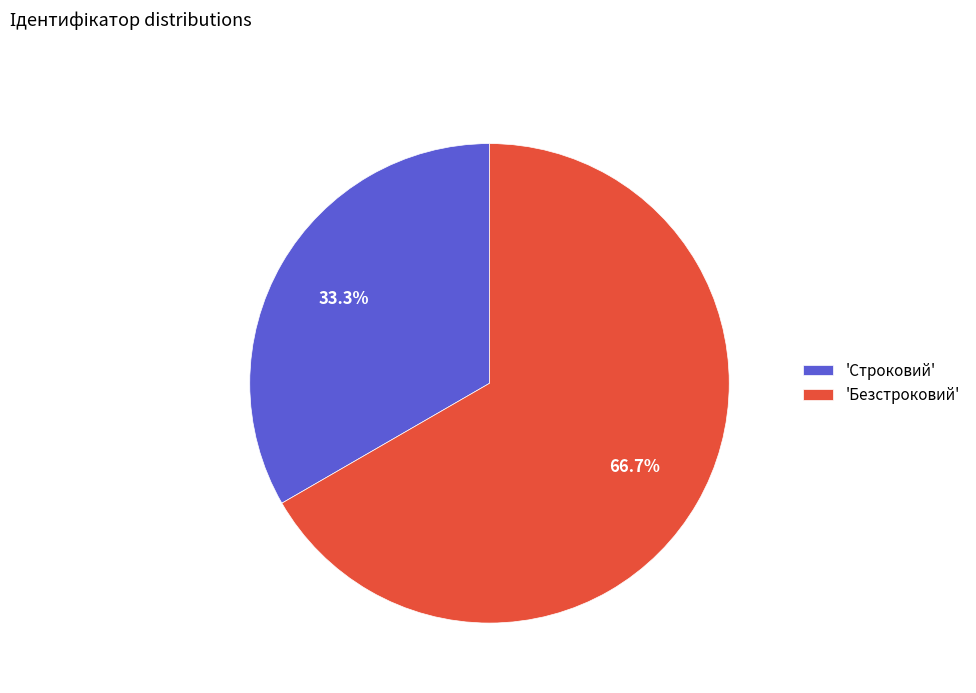

Rank the categories by value from lowest to highest.

'Строковий', 'Безстроковий'